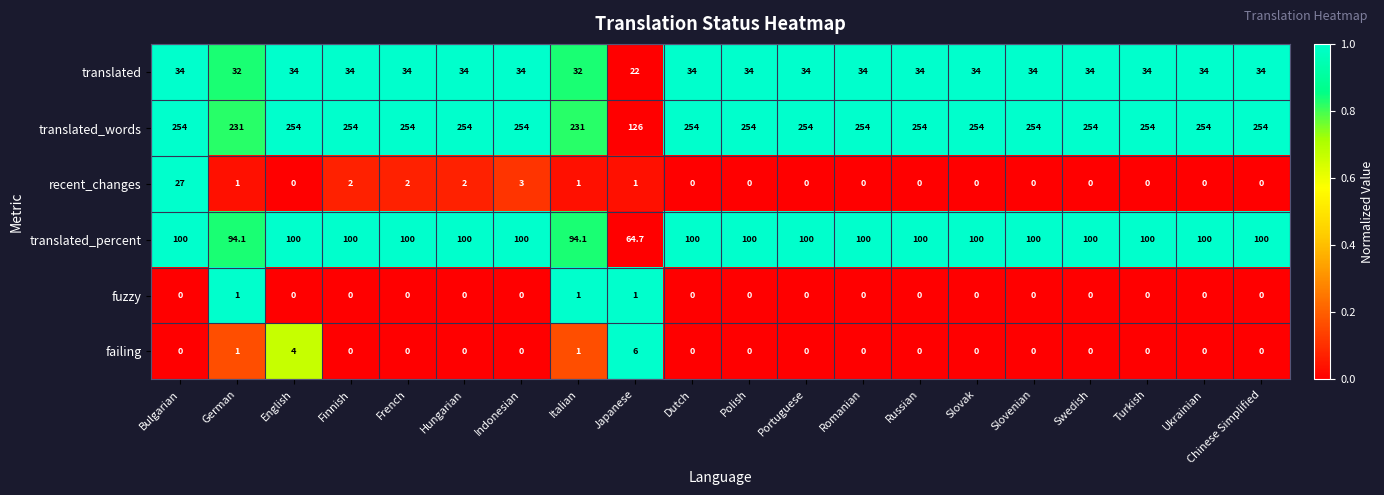

Which series has the largest total across all categories?

translated_words